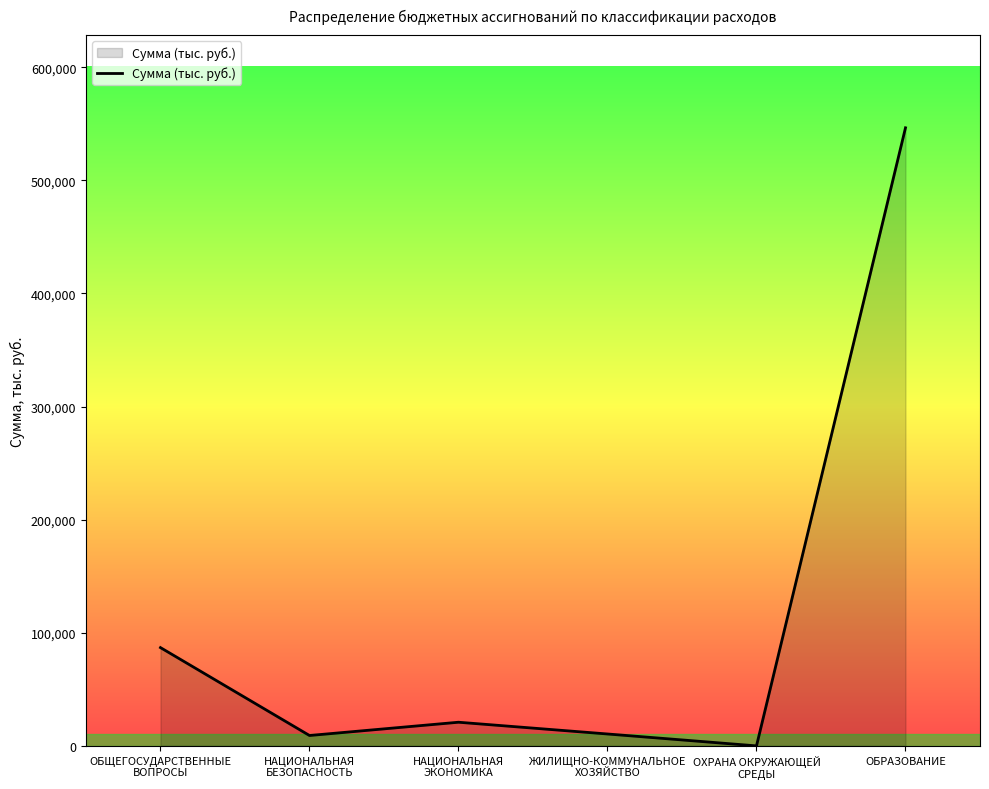

At which category does the chart reach its peak across all series?

ОБРАЗОВАНИЕ